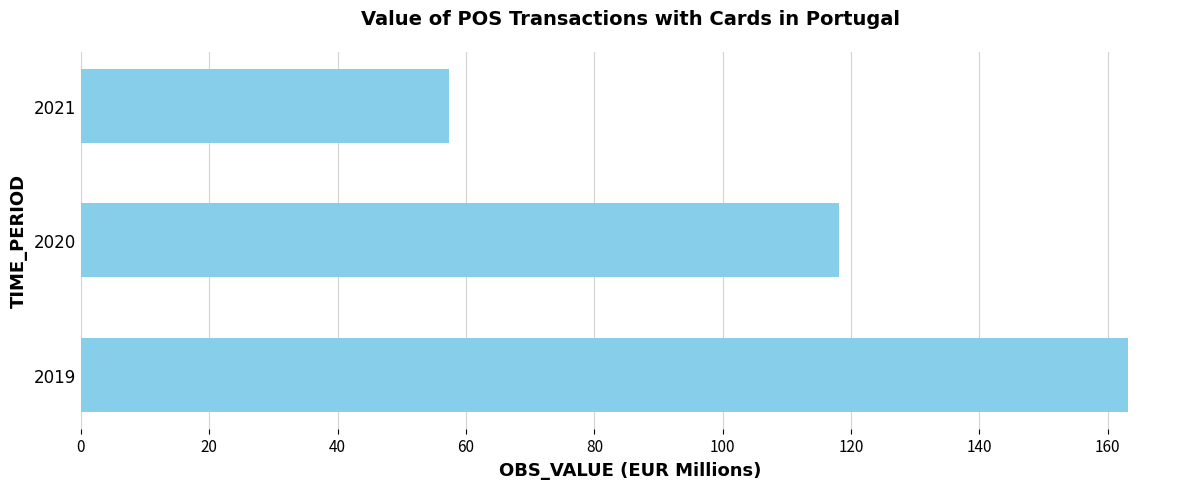

How many bars are there in total?

3